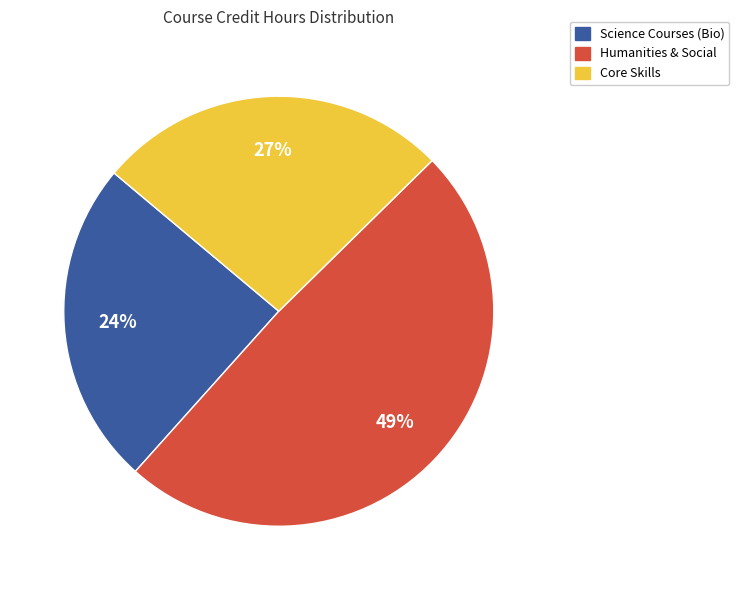

How many slices are in this pie chart?

3